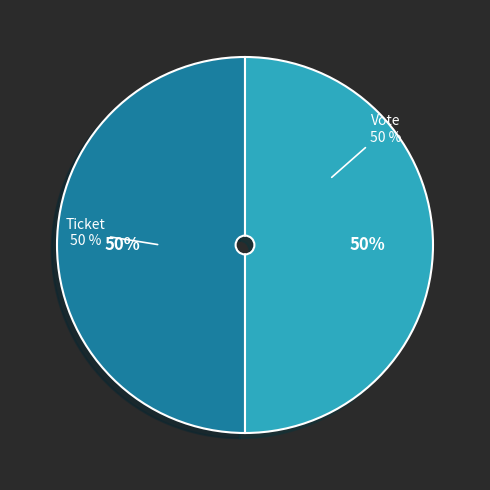

Which has a higher value, Vote or Ticket?

Vote